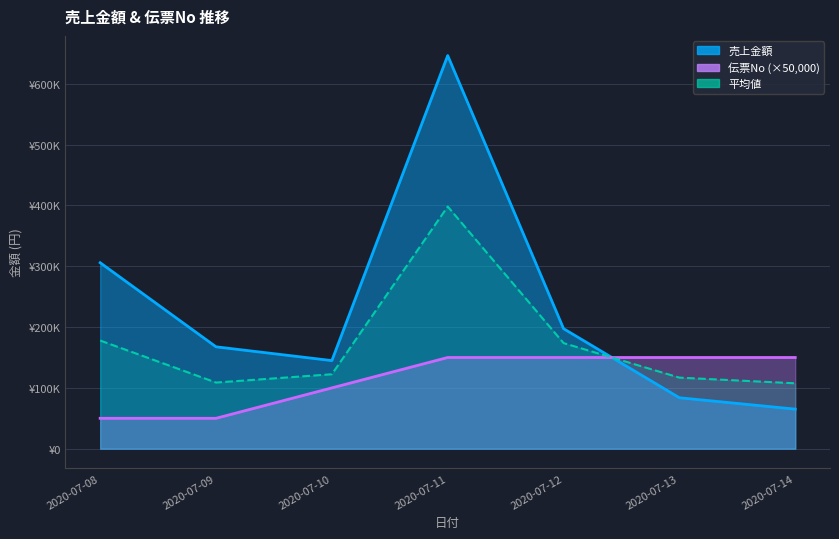

Reading left to right, transcribe all the data shown in this chart.

売上金額: 2020-07-08=305865	2020-07-09=167580	2020-07-10=144900	2020-07-11=646590	2020-07-12=197400	2020-07-13=83790	2020-07-14=65100
伝票No: 2020-07-08=50000	2020-07-09=50000	2020-07-10=100000	2020-07-11=150000	2020-07-12=150000	2020-07-13=150000	2020-07-14=150000